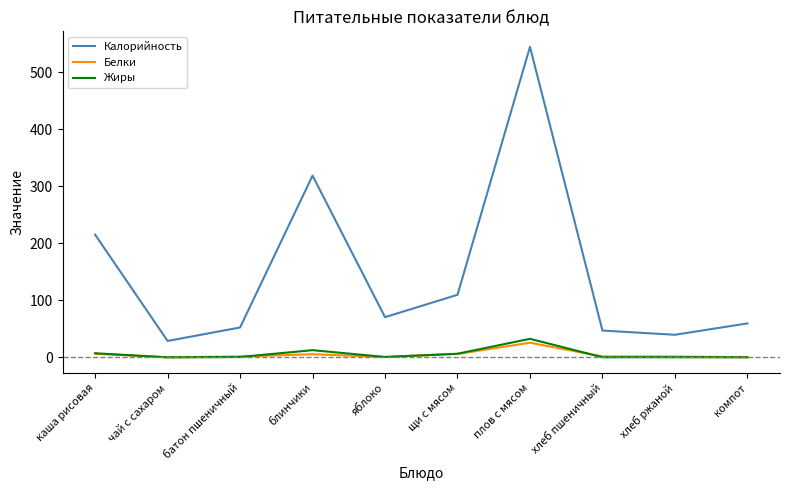

What is the highest value of the Жиры series?

32.5